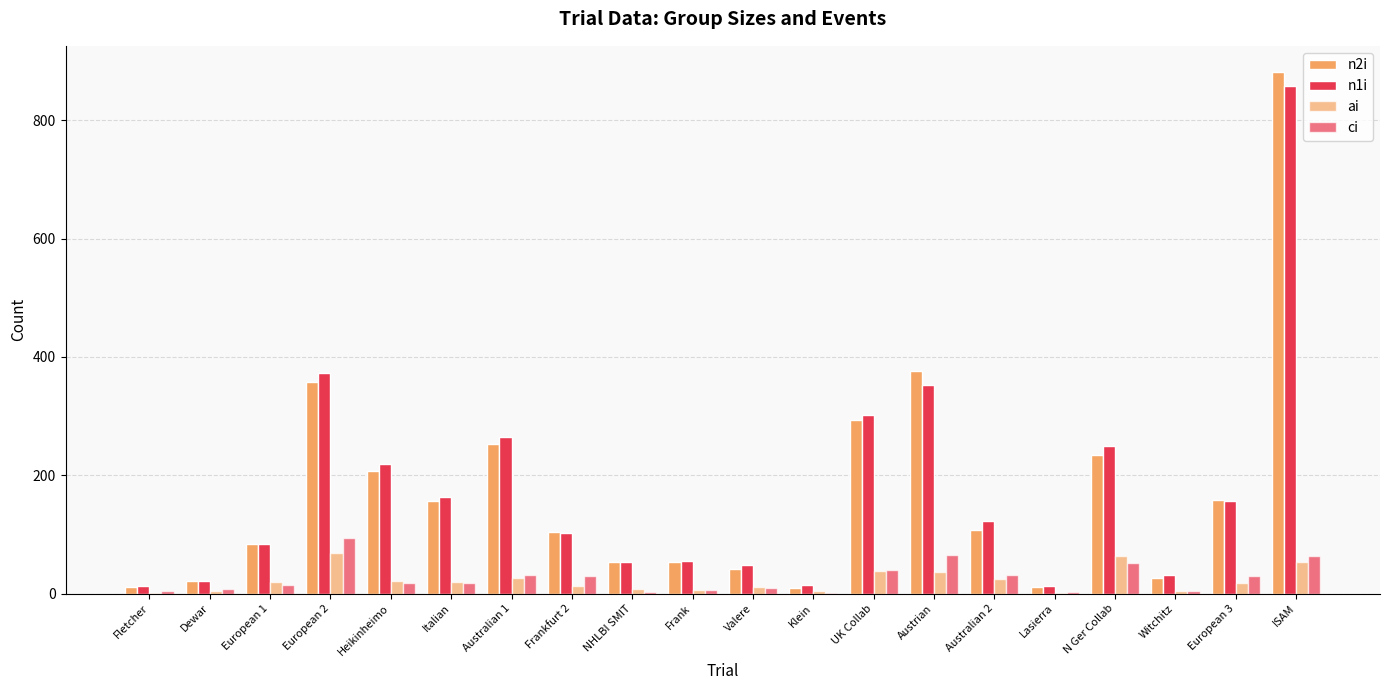

How many distinct data groups are displayed?

4